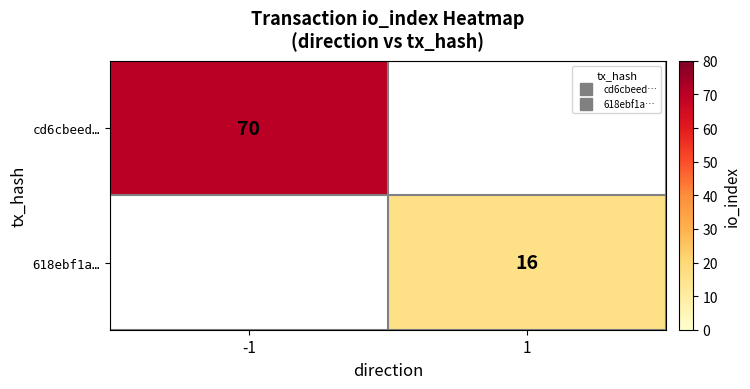

What is the minimum value shown in the chart?

16.0